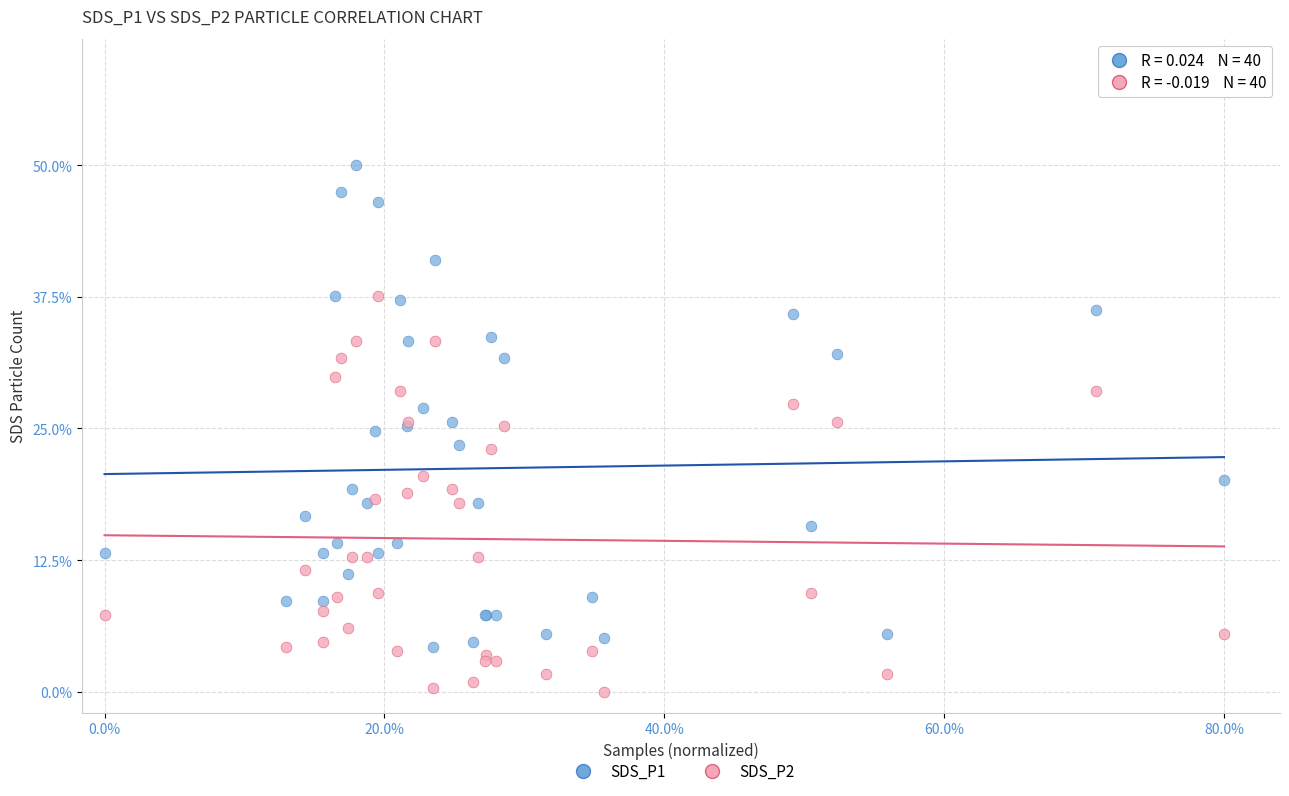

Which series contains the lowest Y value?

SDS_P2